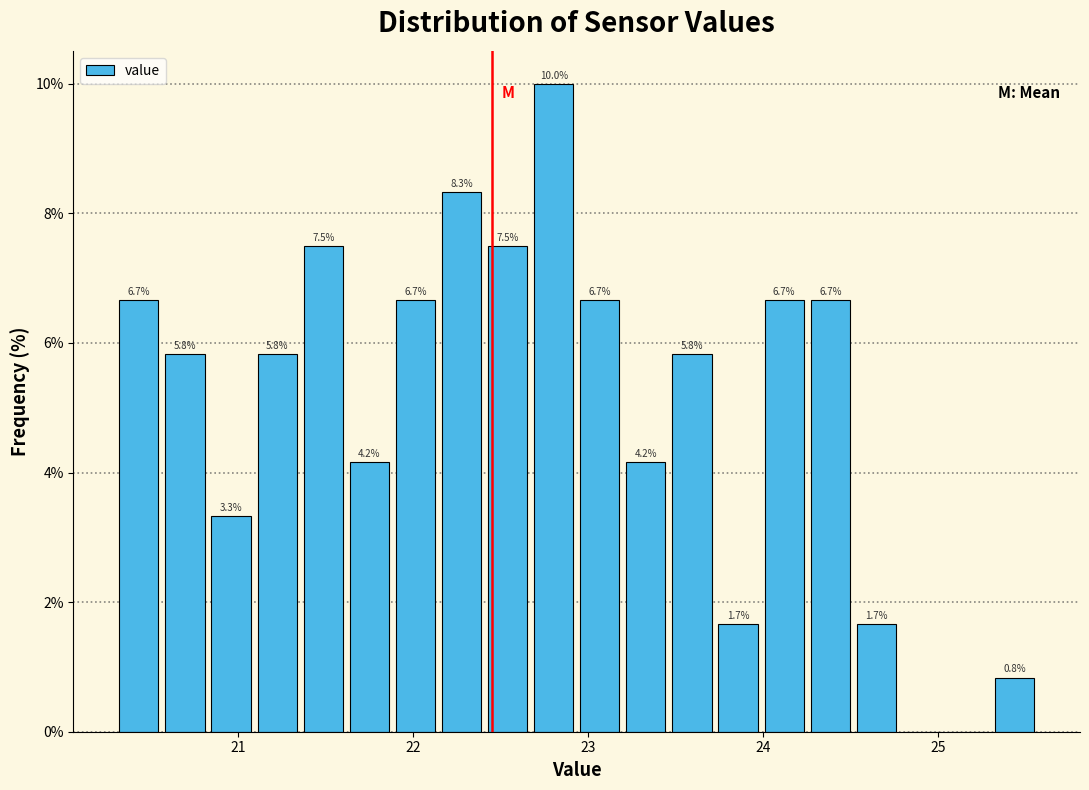

Around what value on the x-axis is the tallest bar? Give the approximate position of its centre, as read against the axis.

22.8